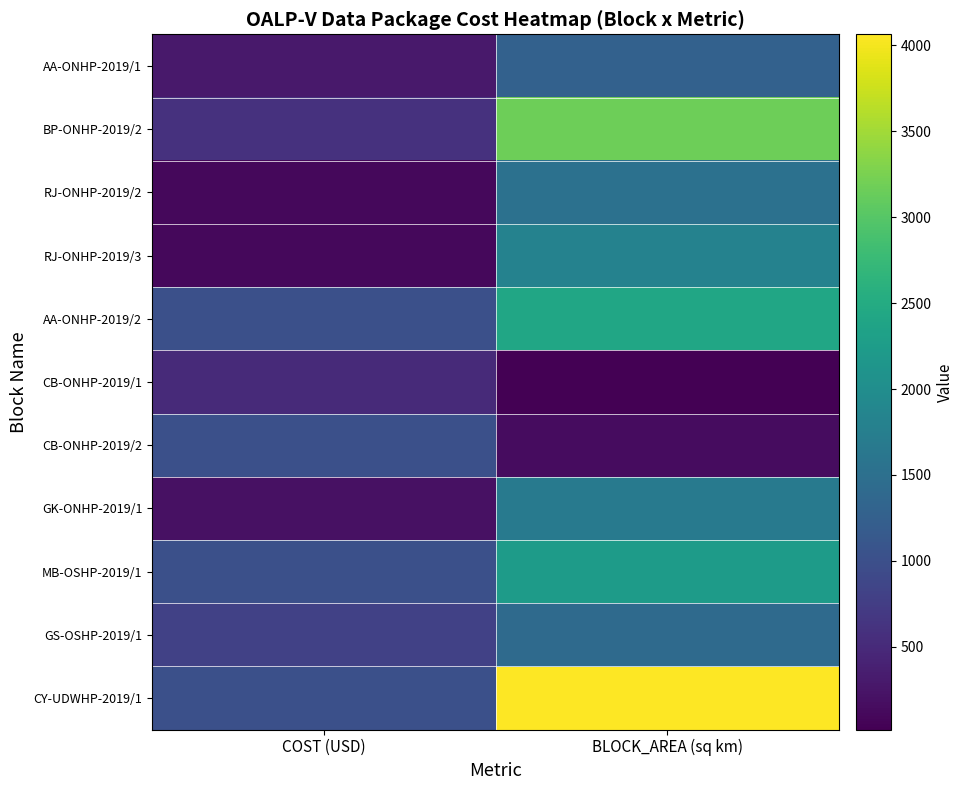

At how many categories does at least one series exceed 1411?

1